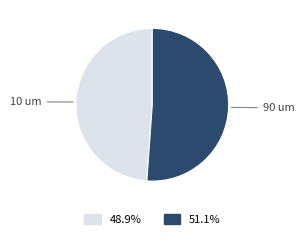

Does any single category account for the majority?

Yes